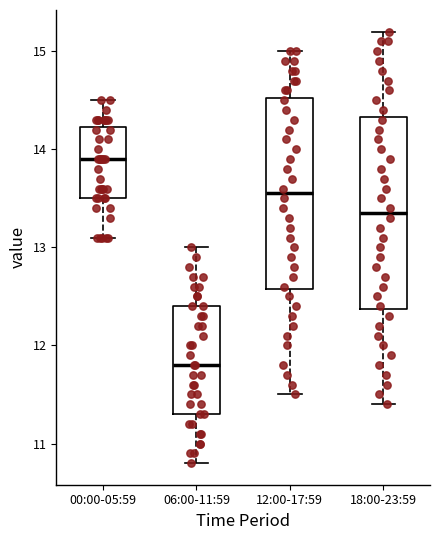

Reading left to right, read every box against the y-axis: the position of its median line, the range the box covers, and the ends of its whiskers. The values are not printed on the chart, so give them approximately, as read against the axis.

00:00-05:59: median 13.9, box 13.5 to 14.2, whiskers 13.1 to 14.5
06:00-11:59: median 11.8, box 11.3 to 12.4, whiskers 10.8 to 13.0
12:00-17:59: median 13.6, box 12.6 to 14.5, whiskers 11.5 to 15.0
18:00-23:59: median 13.4, box 12.4 to 14.3, whiskers 11.4 to 15.2